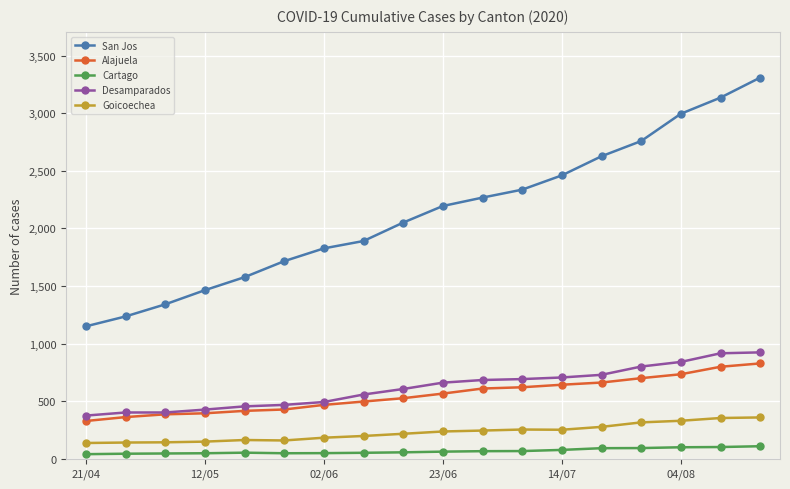

Which series has the widest spread of values?

San Jos